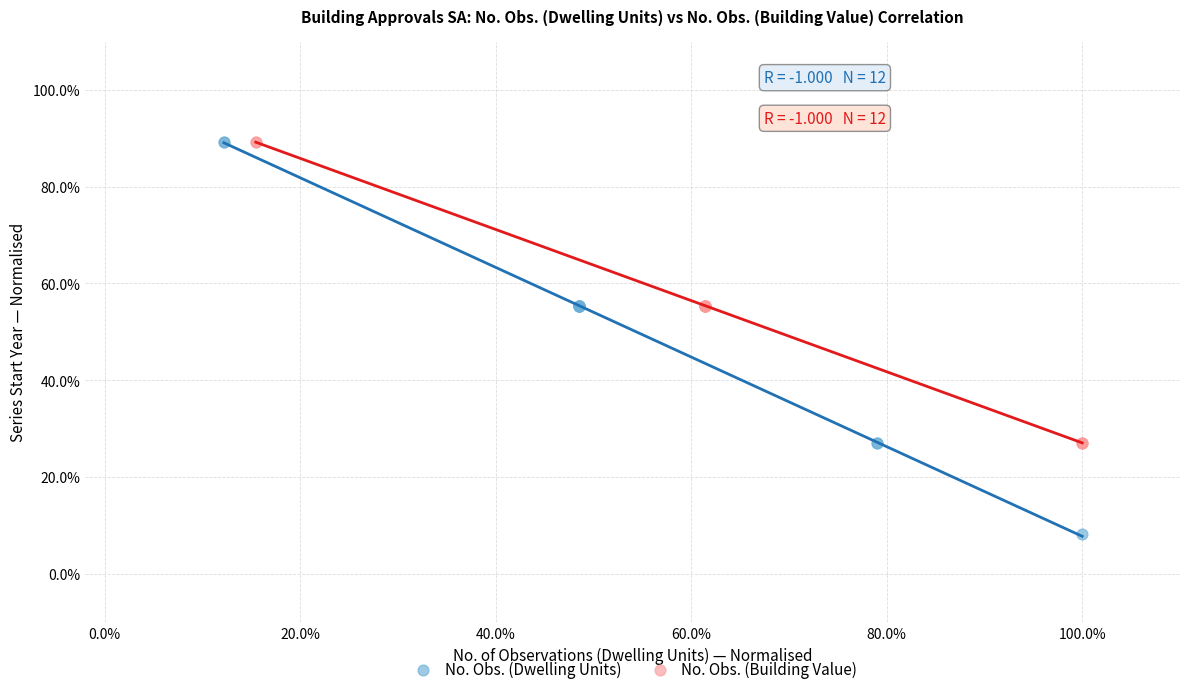

What are all the series names shown in the legend?

No. Obs. (Dwelling Units), No. Obs. (Building Value)